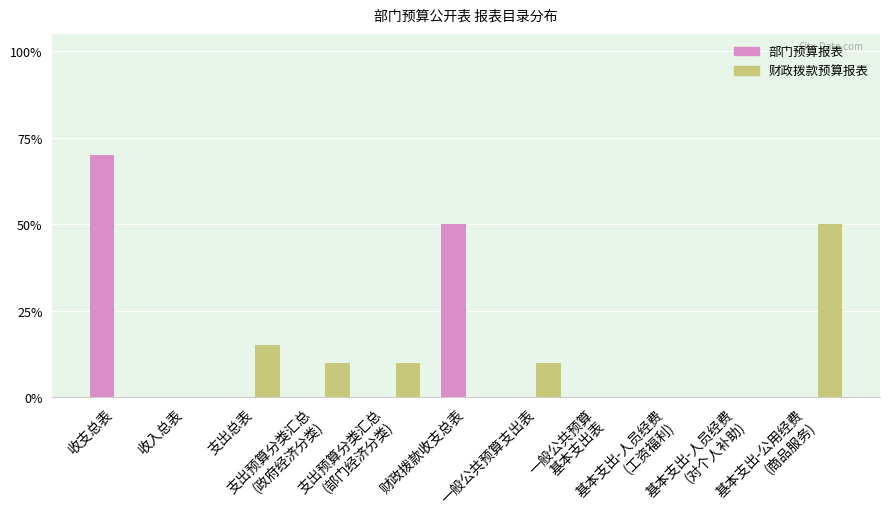

Reading left to right, transcribe all the data shown in this chart.

部门预算报表: 0.7	0.0	0.0	0.0	0.0	0.5	0.0	0.0	0.0	0.0	0.0
财政拨款预算报表: 0.0	0.0	0.1	0.1	0.1	0.0	0.1	0.0	0.0	0.0	0.5